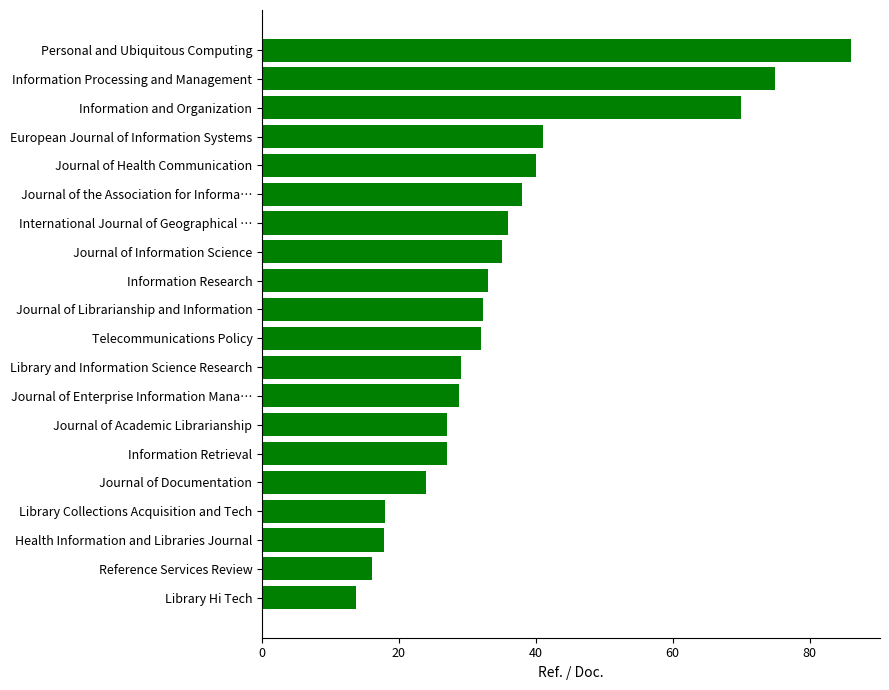

What is the average value?

36.0